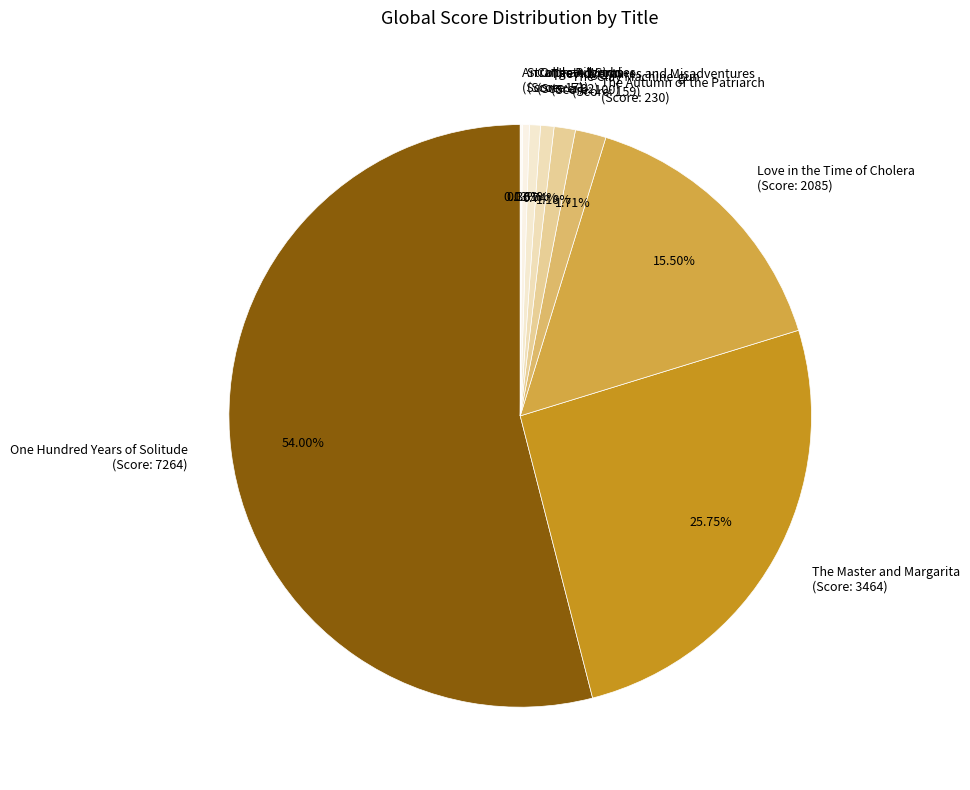

Is there a majority slice in this chart?

Yes